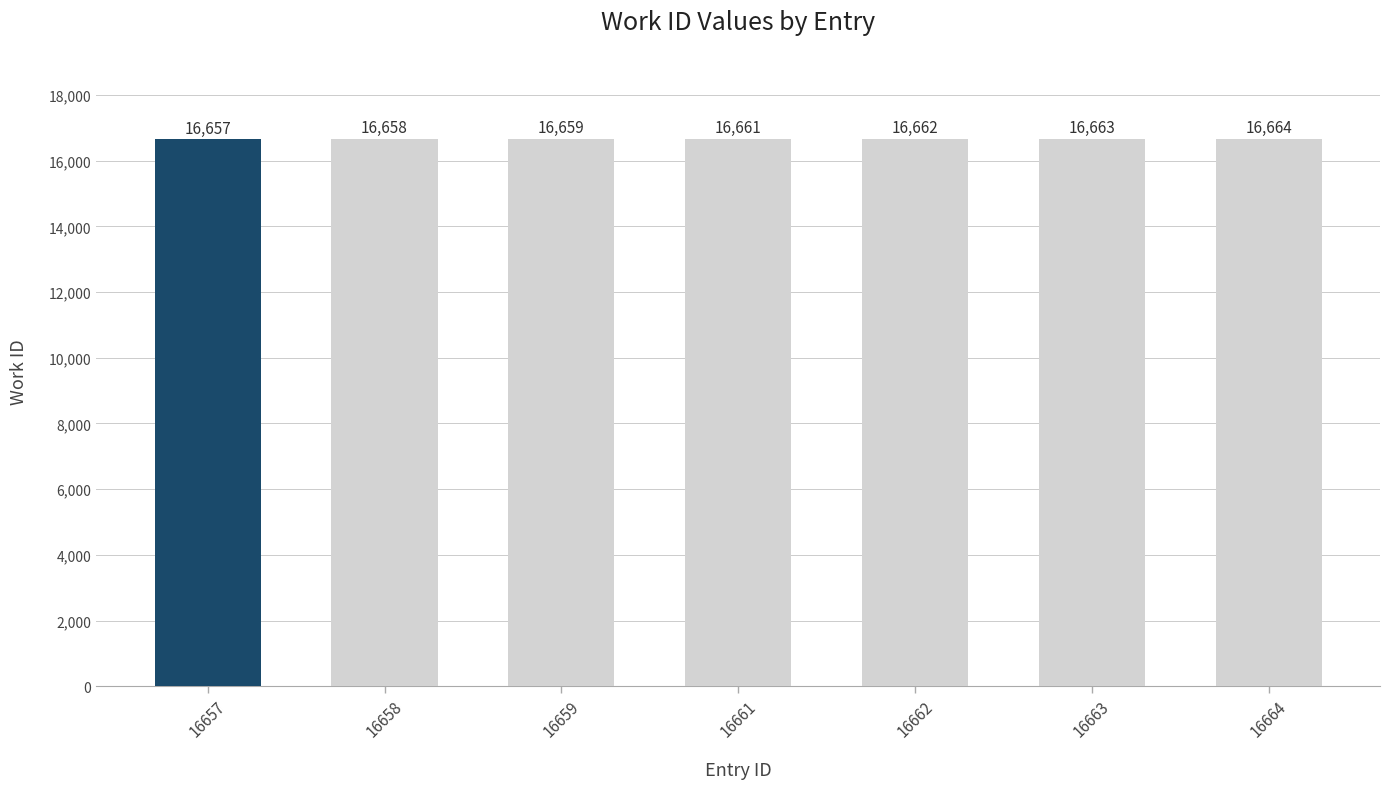

What is the approximate value at 16658?

16658